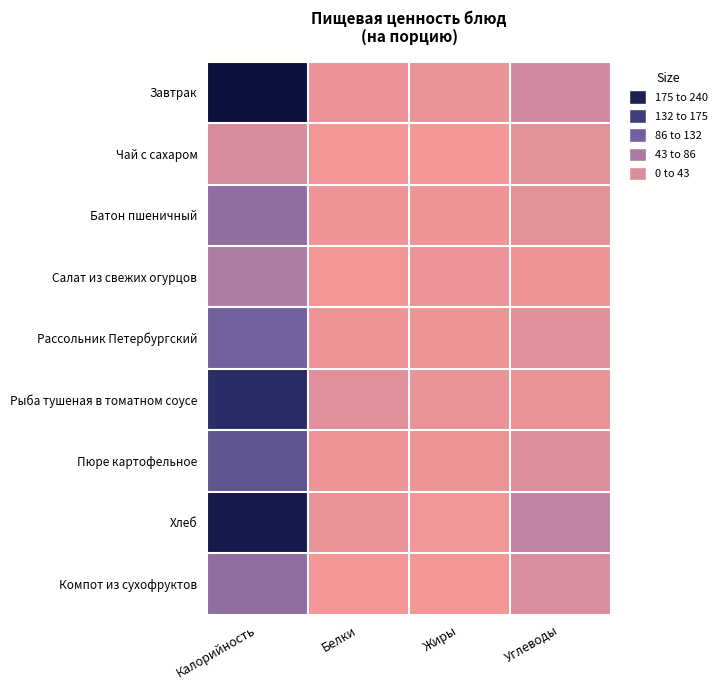

What is the total value across all series at Жиры?

38.3